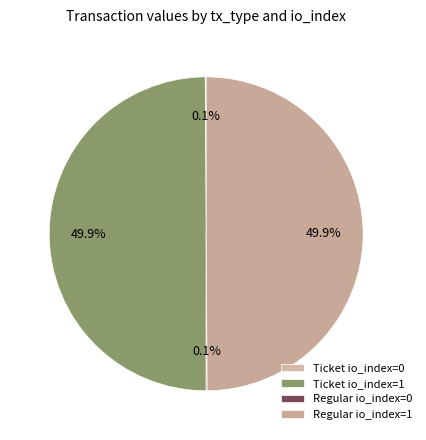

Which category has the smallest portion of the pie?

Ticket (io=0)